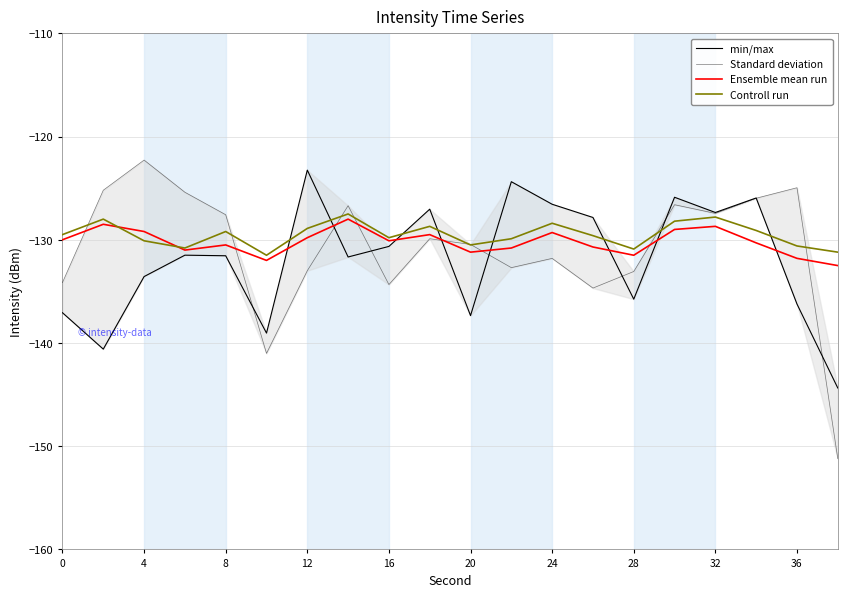

True or false: Controll run has a value of -226.2 at 32.

False